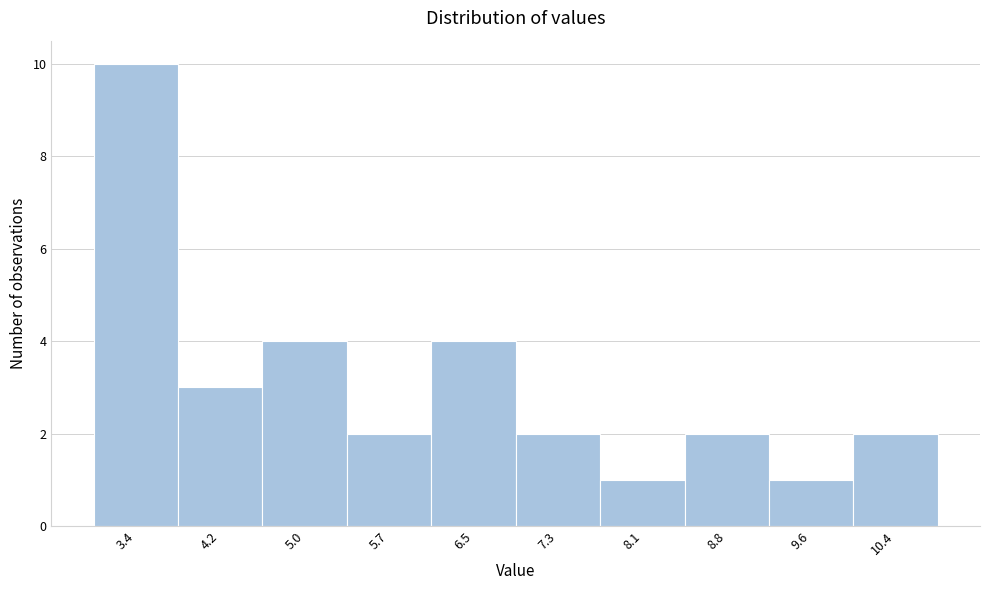

Which range on the x-axis has the tallest bar?

3.0 to 3.8